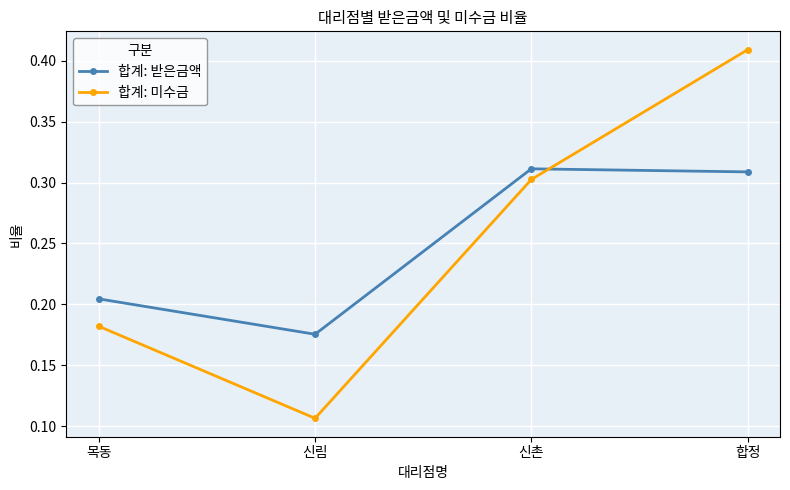

Which category has the highest value in the 합계: 미수금 series?

합정